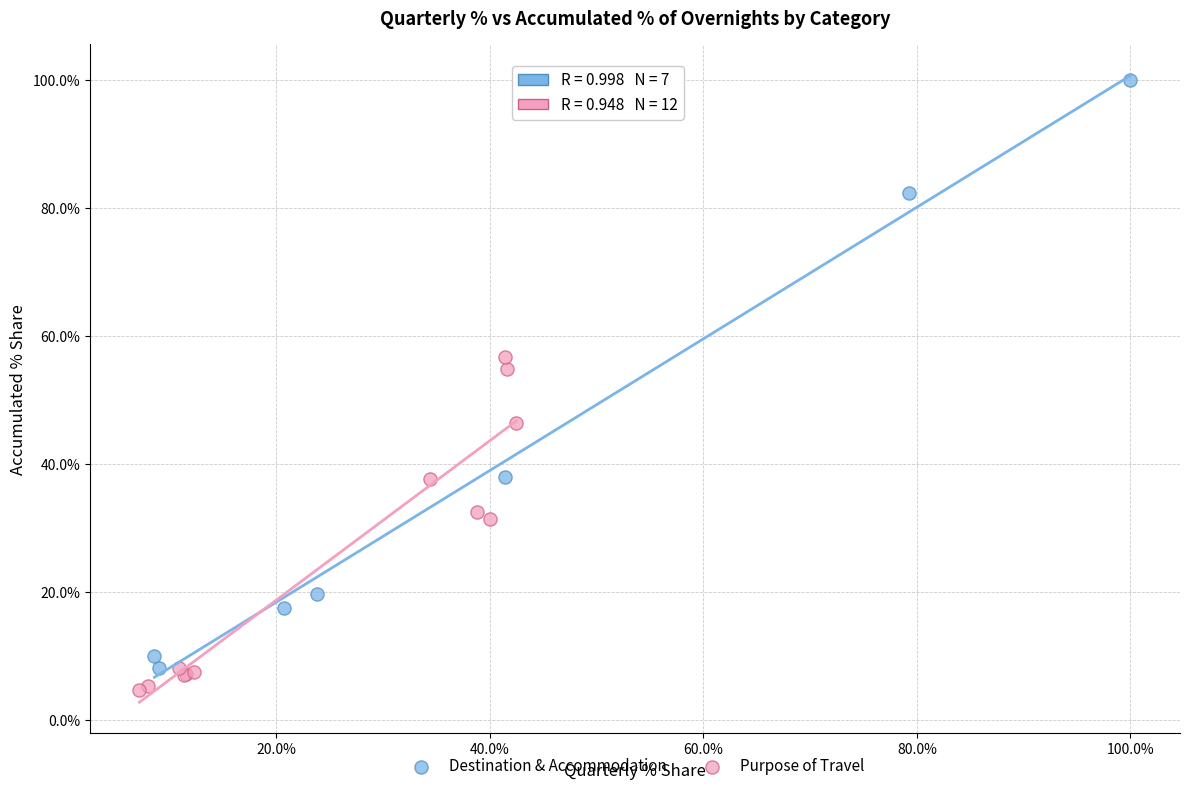

Which series has the widest spread of Y values?

Destination & Accommodation